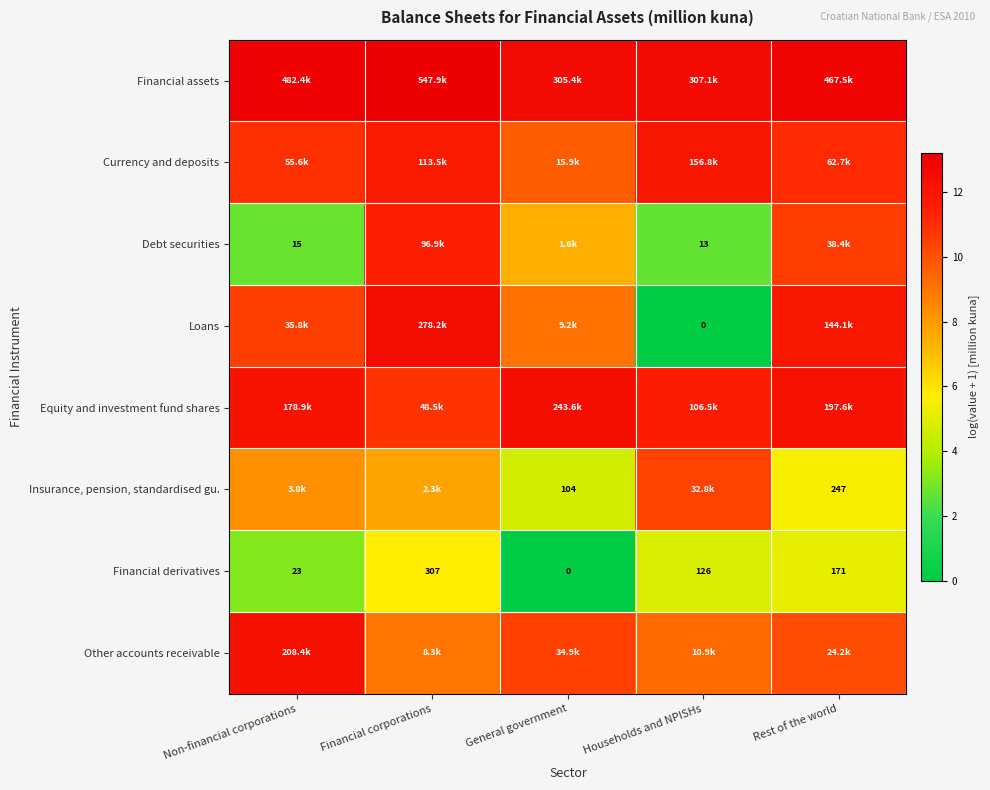

How many data points does each series have?

5